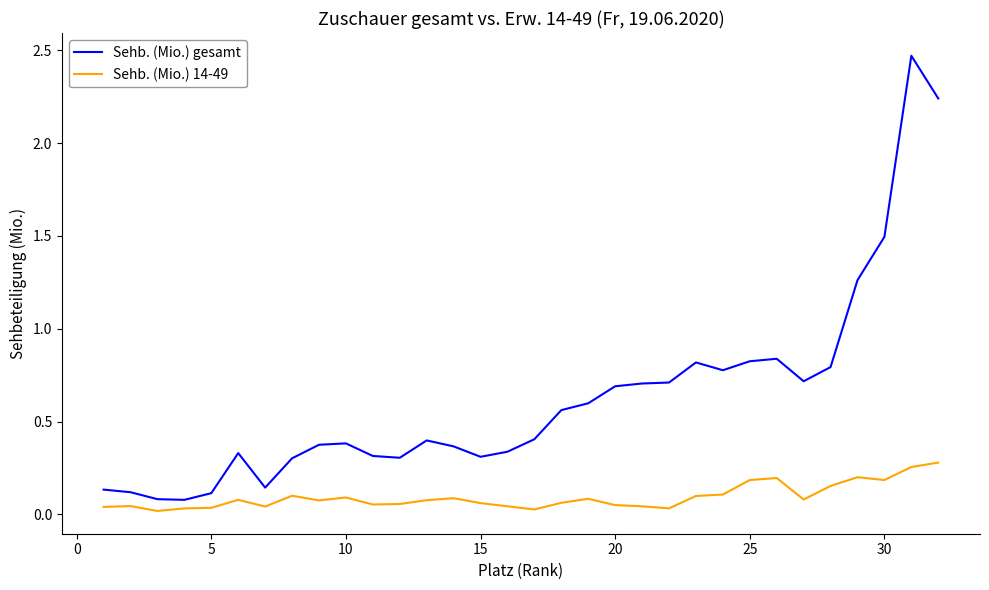

What is the difference between the maximum and minimum values in the Sehb. (Mio.) gesamt series?

2.4